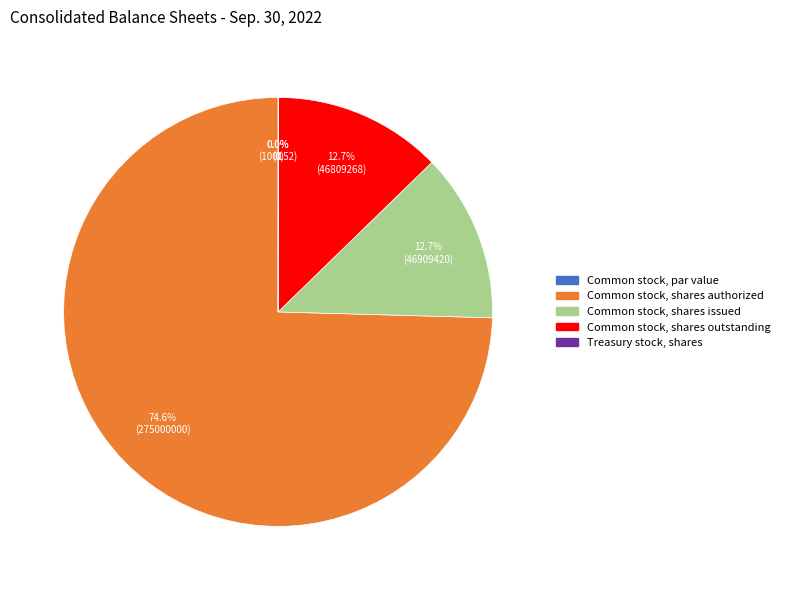

What percentage do Common stock, shares authorized and Treasury stock, shares together represent?

74.6%